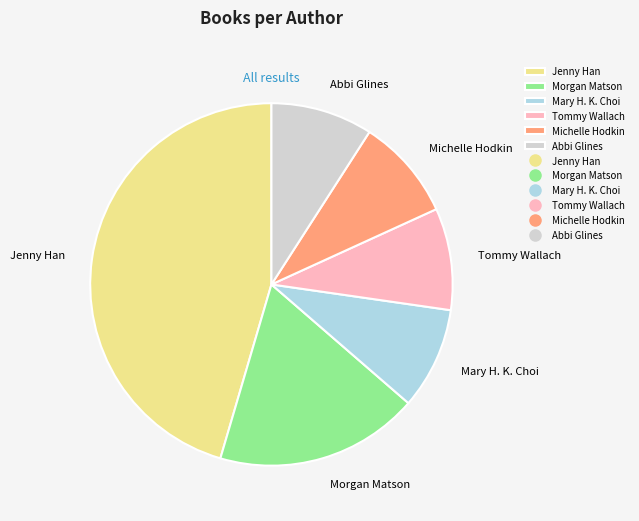

True or false: Tommy Wallach accounts for 9% of the total.

True